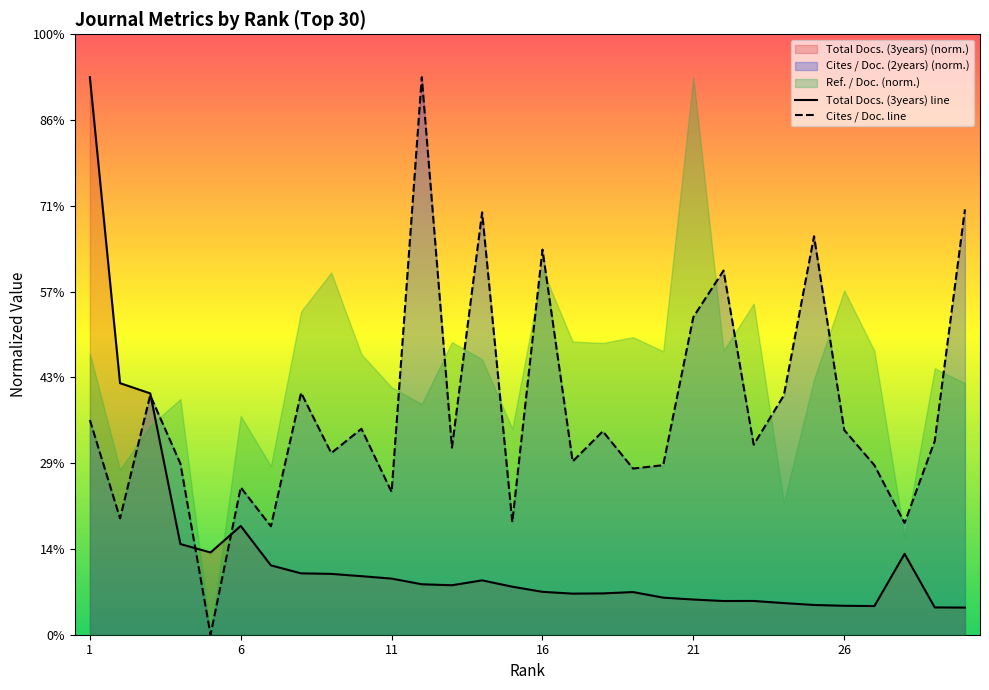

What is the lowest value of the Total Docs. (3years) series?

632.7